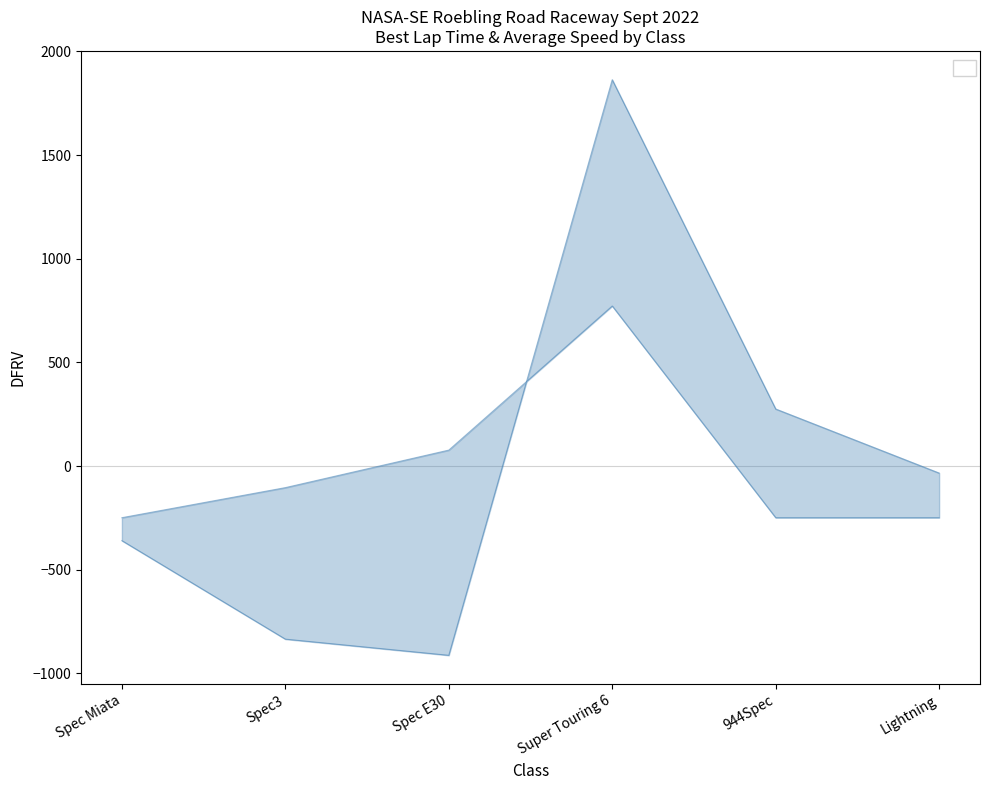

Which category has the highest value across all series?

Super Touring 6